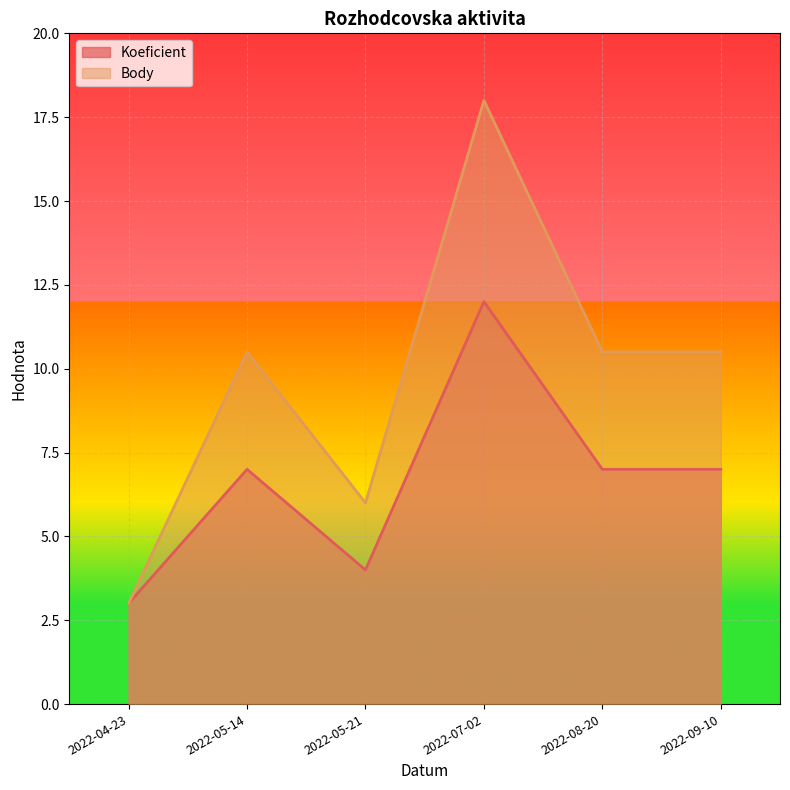

The value of Body at 2022-07-02 is 28.4. True or false?

False